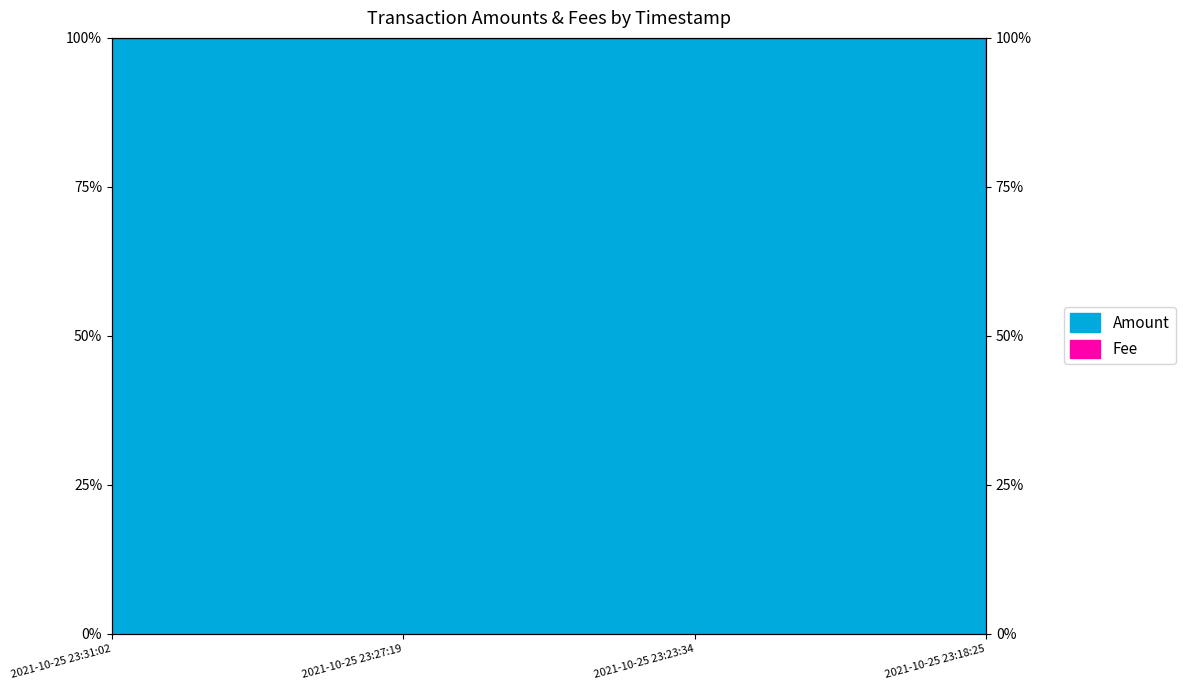

What is the sum of the values at 2021-10-25 23:31:02 and 2021-10-25 23:27:19?

2.0